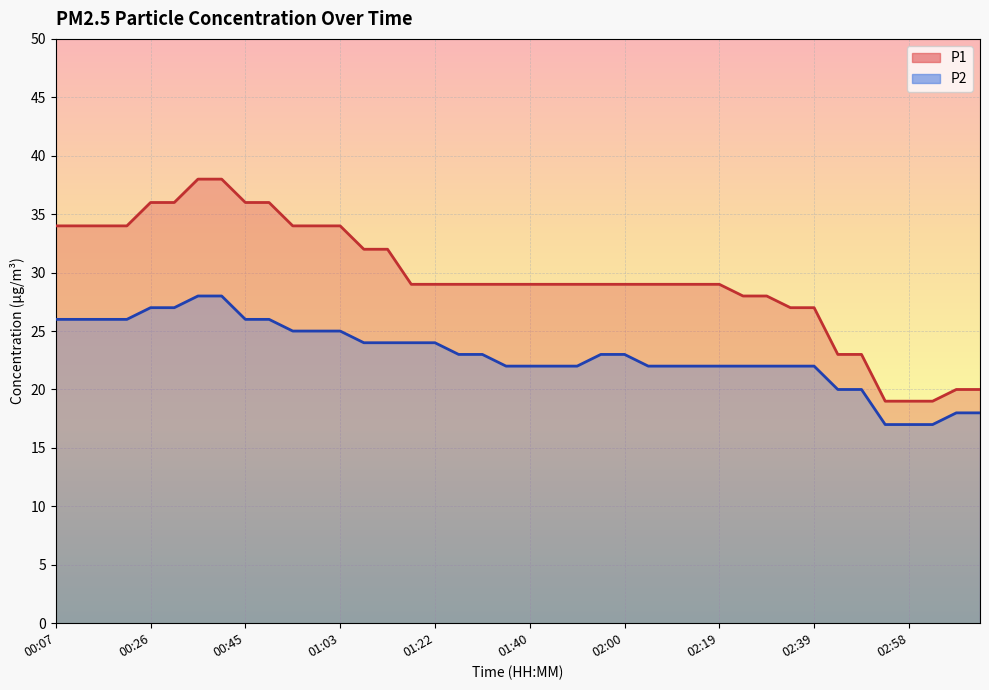

What is the minimum value shown in the chart?

17